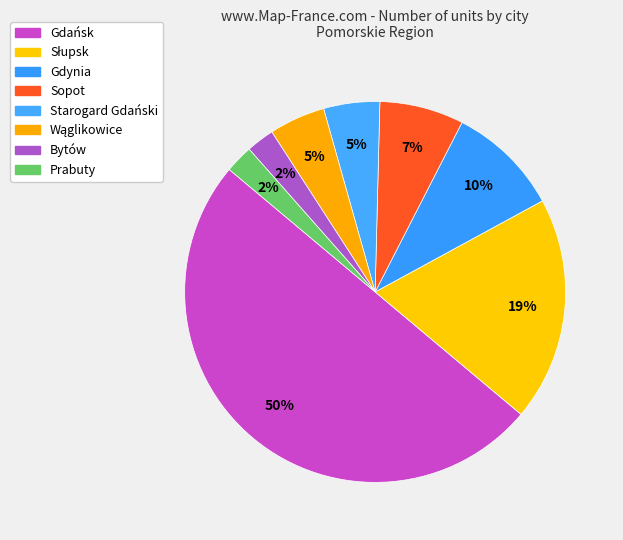

Is there any slice that represents more than half of the pie?

No